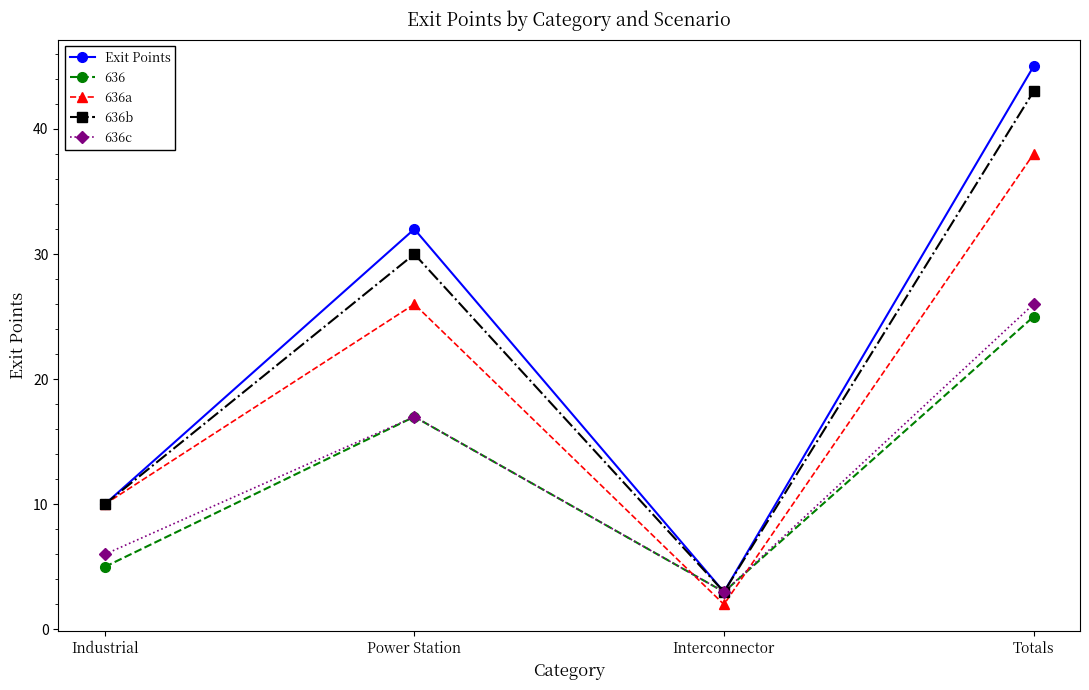

What is the maximum value shown in the chart?

45